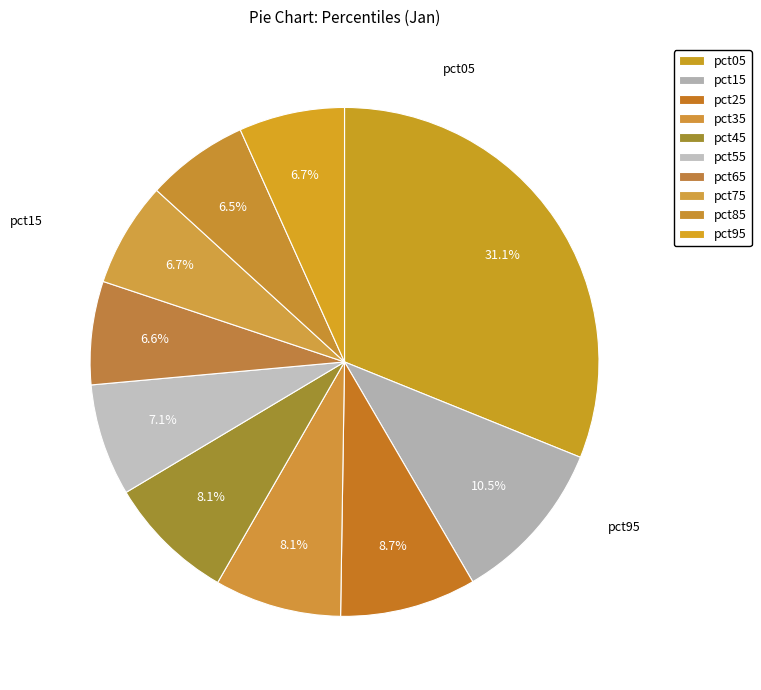

What percentage do pct25 and pct85 together represent?

15.2%